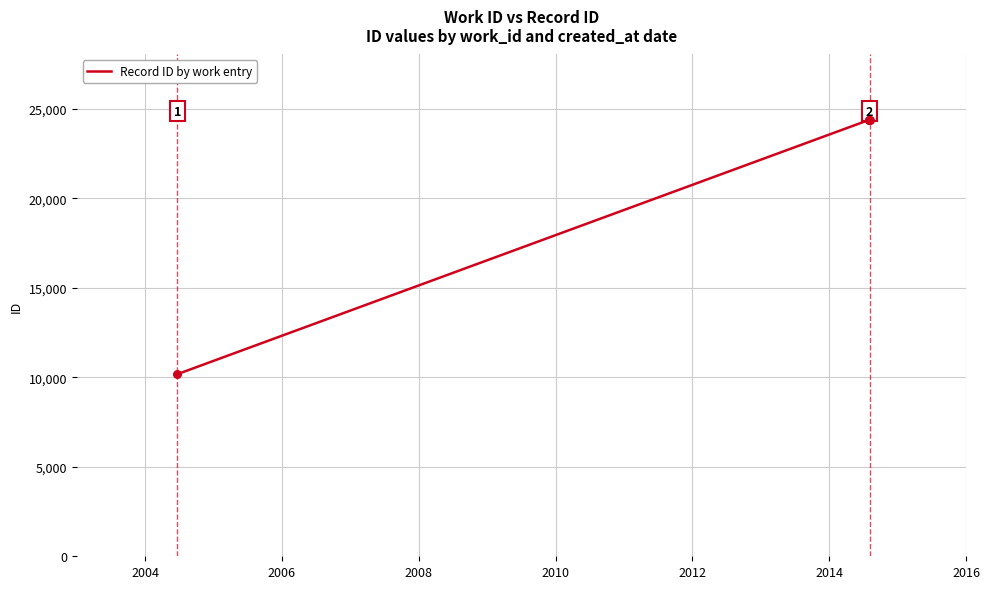

Which has a higher value, 2008 or 2006?

2008